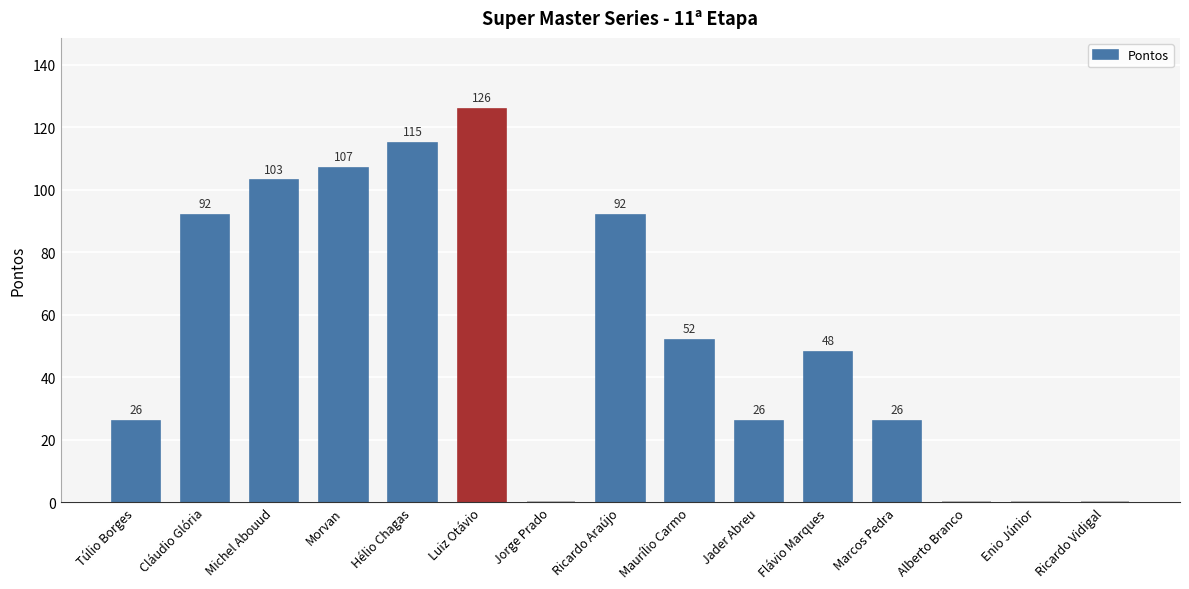

Reading left to right, what are all the values shown in this chart?

26	92	103	107	115	126	0	92	52	26	48	26	0	0	0